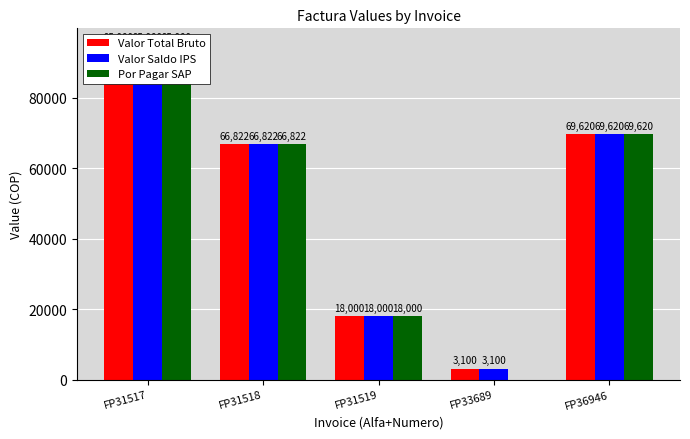

What is the value of the Por Pagar SAP bar at the 3rd from the left?

18000